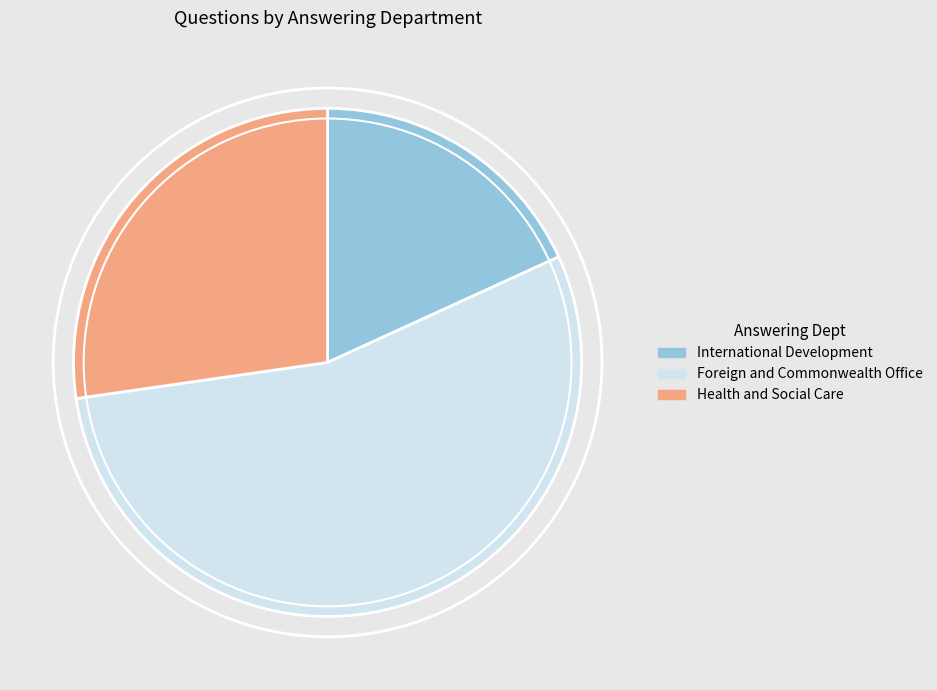

Rank the categories by value from highest to lowest.

Foreign and Commonwealth Office, Health and Social Care, International Development